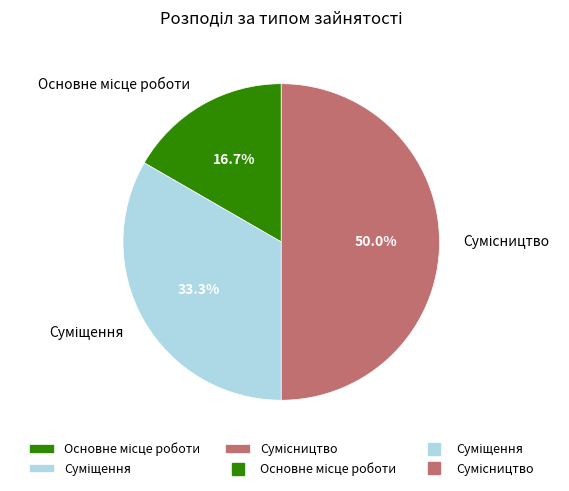

How many segments does this pie chart have?

3